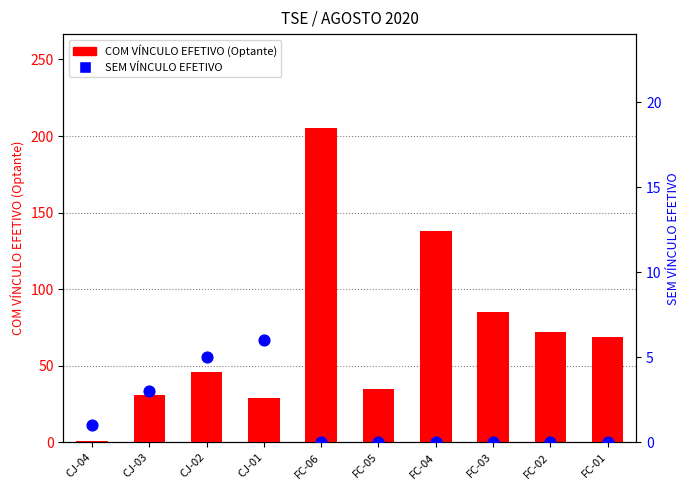

Is the value of COM VÍNCULO EFETIVO (Optante) at FC-01 greater than the value of SEM VÍNCULO EFETIVO at FC-03?

Yes